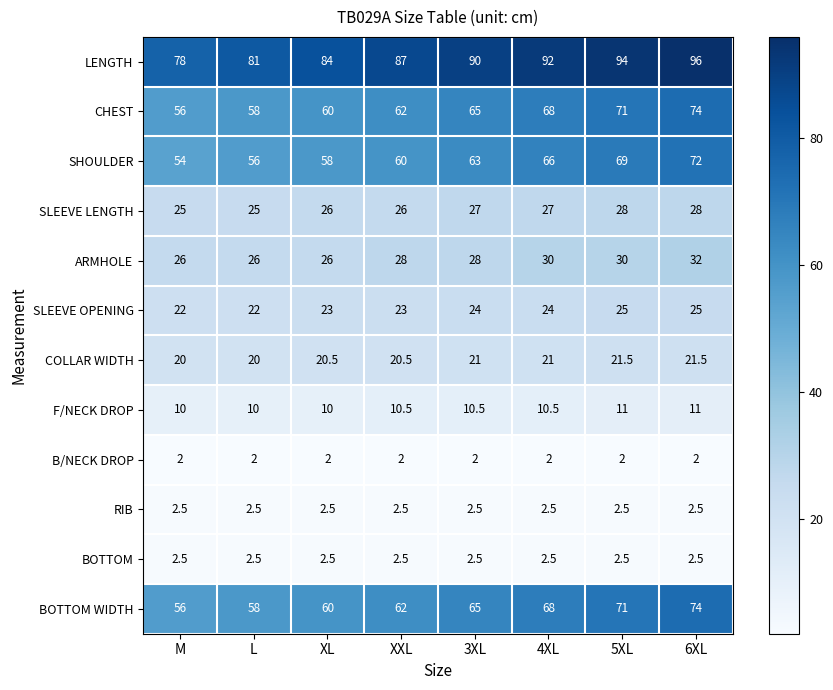

Count the CHEST values in the range 60 to 71.

5